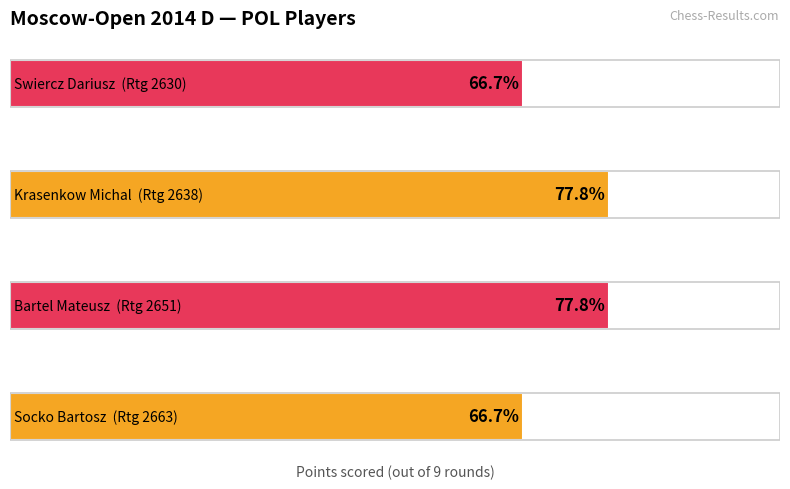

What is the greatest value displayed?

7